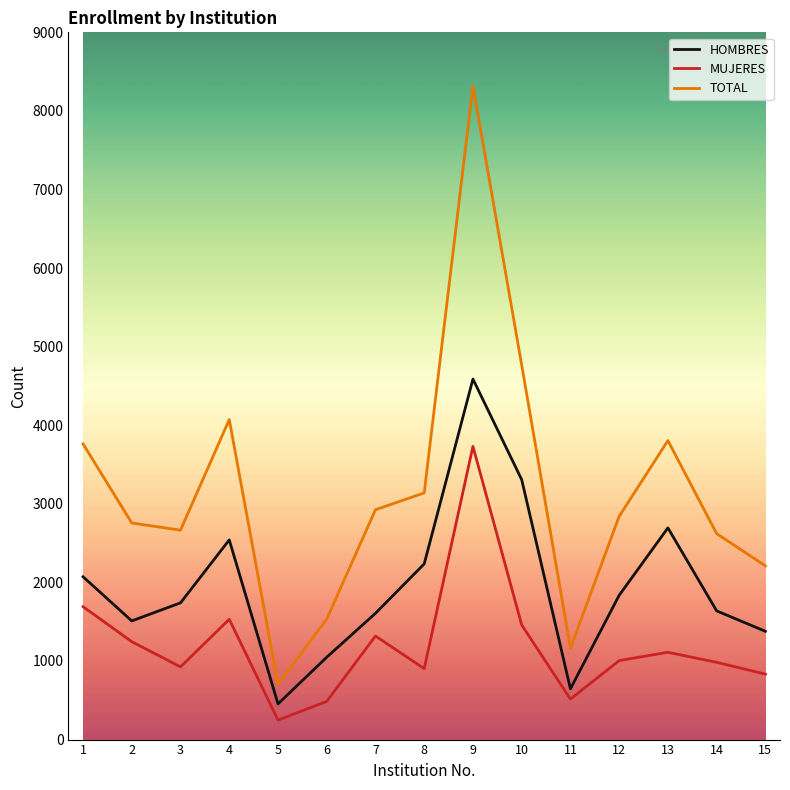

What is the maximum value for HOMBRES?

4588